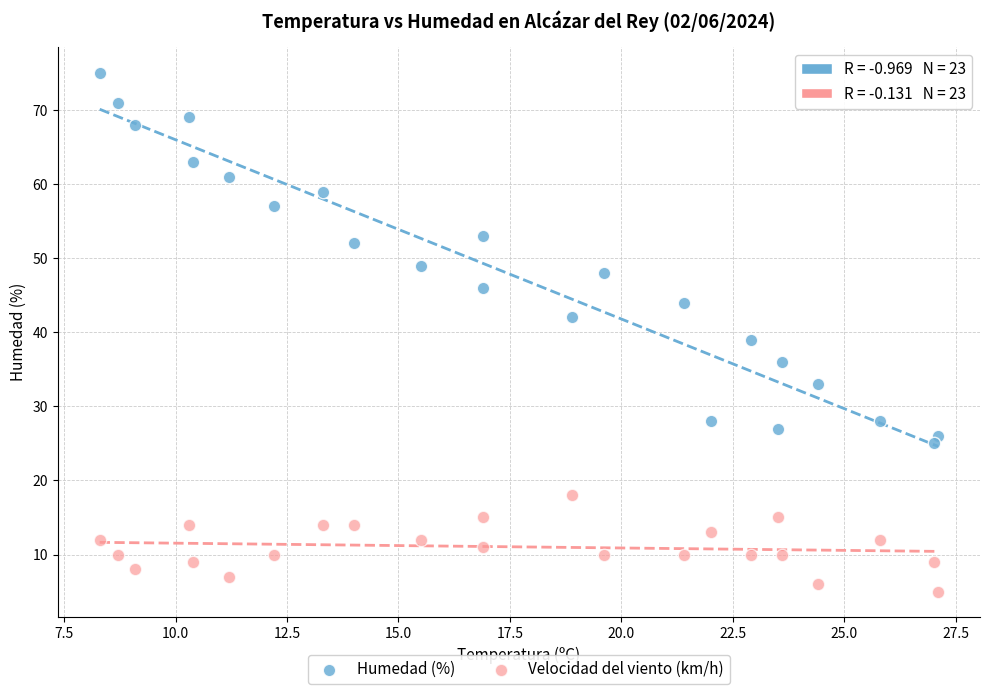

Which series contains the highest Y value?

Humedad (%)